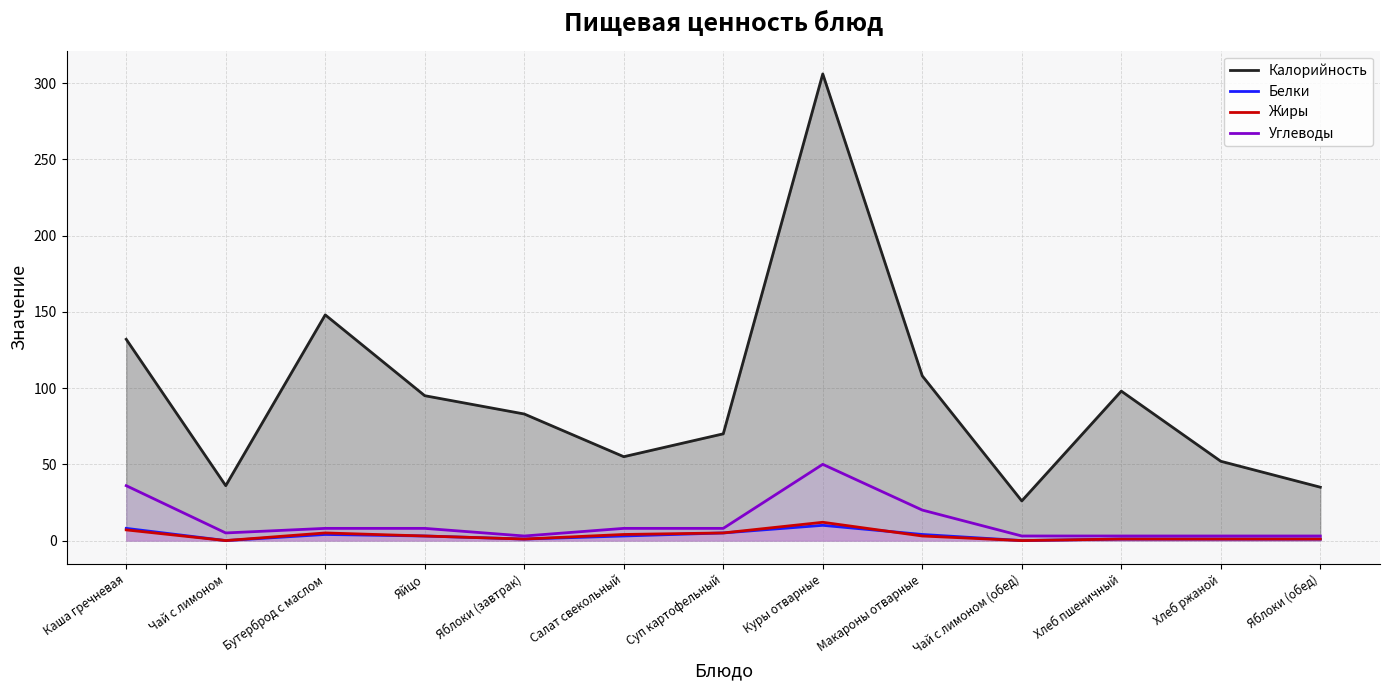

What is the label of the 8th point from the right?

Салат свекольный